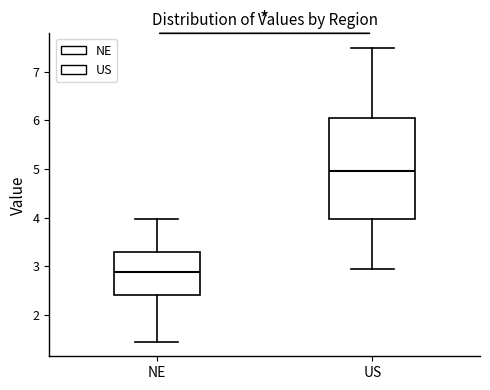

Reading left to right, read every box against the y-axis: the position of its median line, the range the box covers, and the ends of its whiskers. The values are not printed on the chart, so give them approximately, as read against the axis.

NE: median 2.9, box 2.4 to 3.3, whiskers 1.4 to 4.0
US: median 5.0, box 4.0 to 6.1, whiskers 2.9 to 7.5